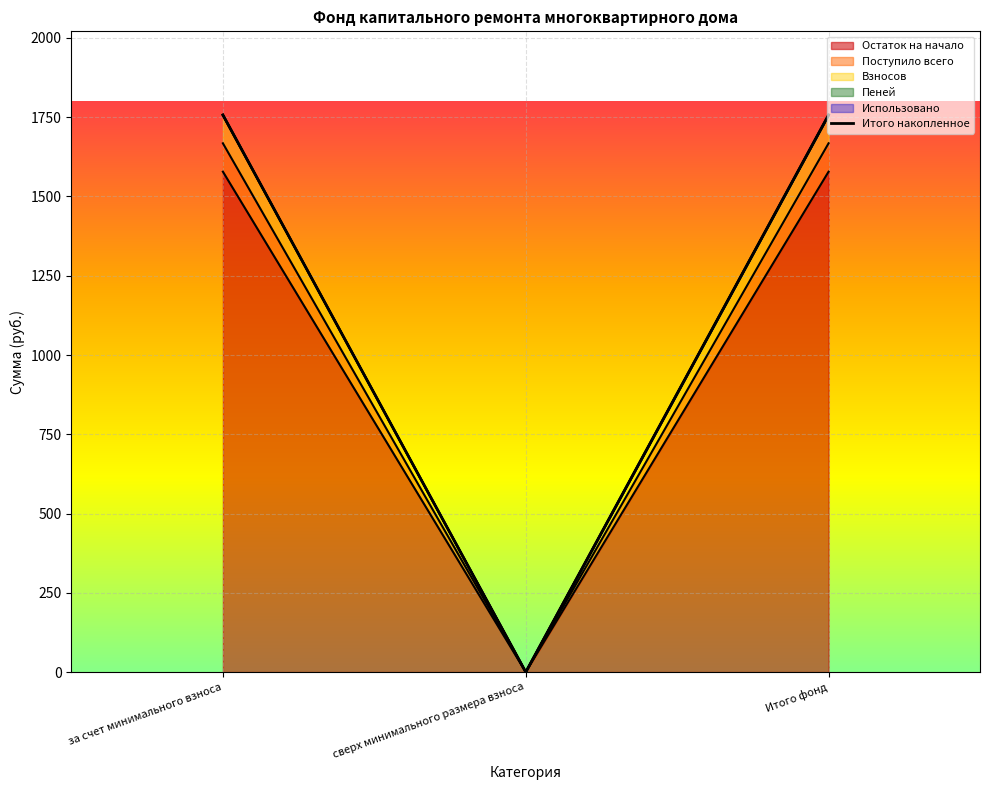

How many lines are shown in the chart?

1